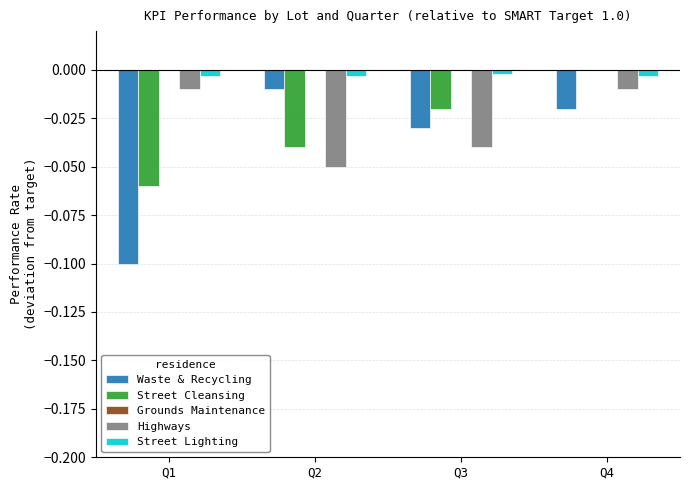

How many groups of bars are there?

4